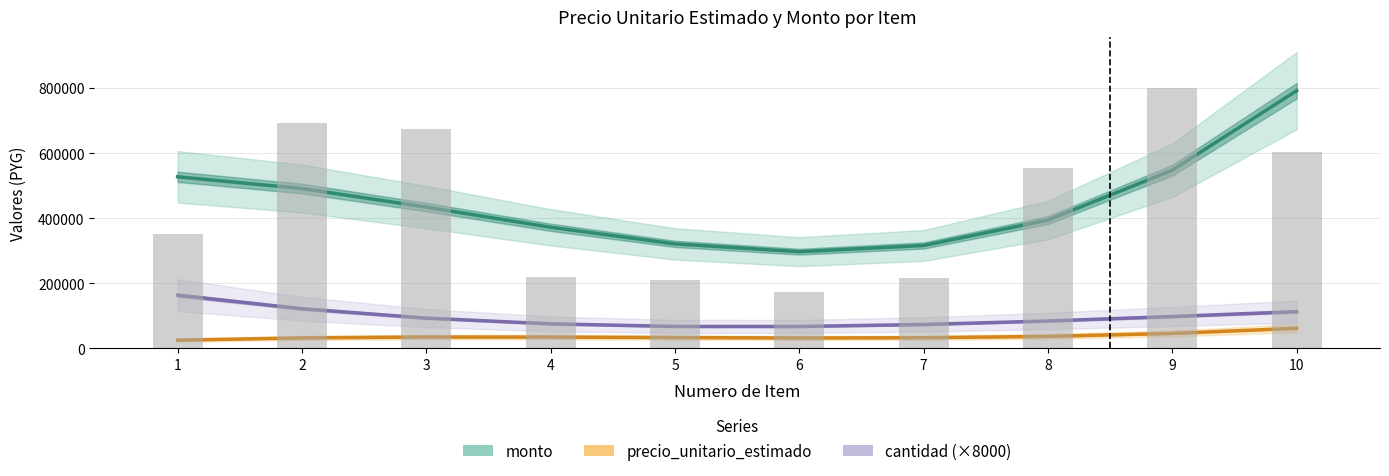

Rank the categories by precio_unitario_estimado value from highest to lowest.

10, 9, 8, 3, 4, 5, 7, 2, 6, 1